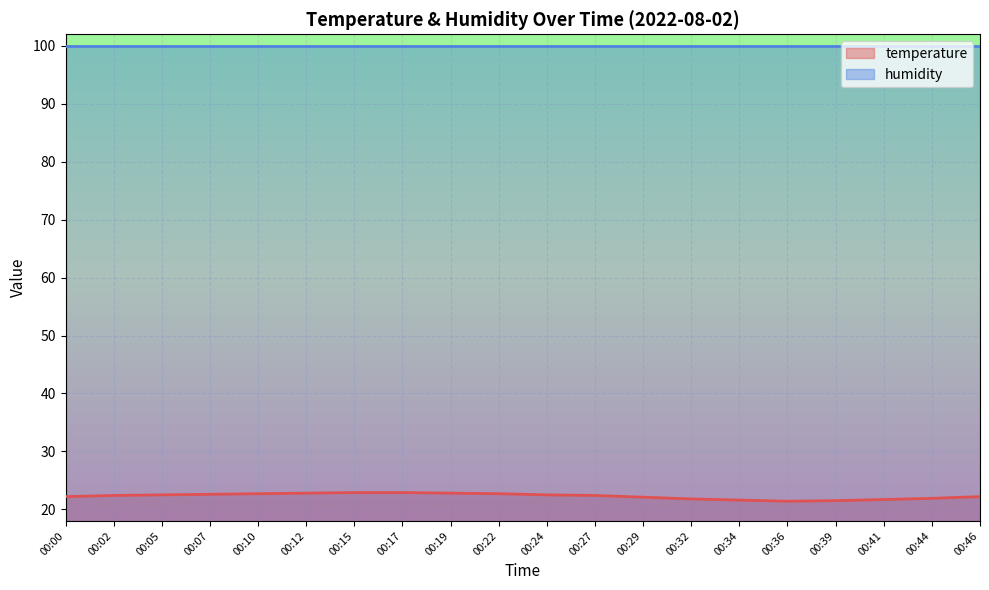

Rank the series by their maximum value, from lowest to highest.

temperature, humidity